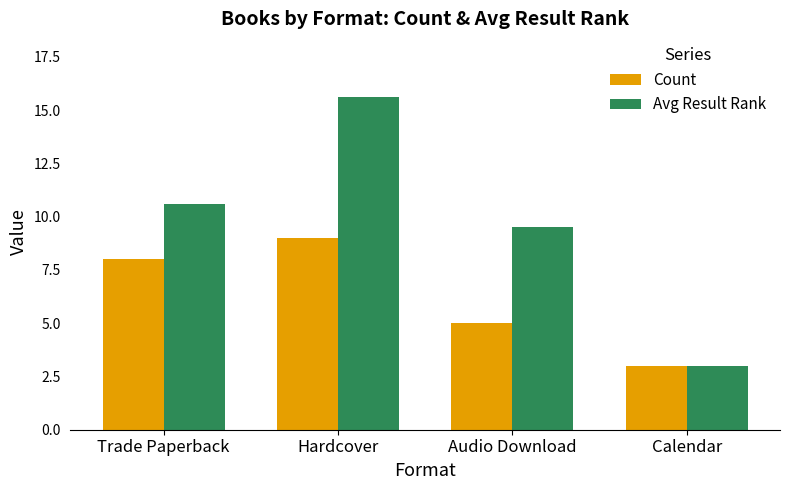

Which series has the widest spread of values?

Avg Result Rank